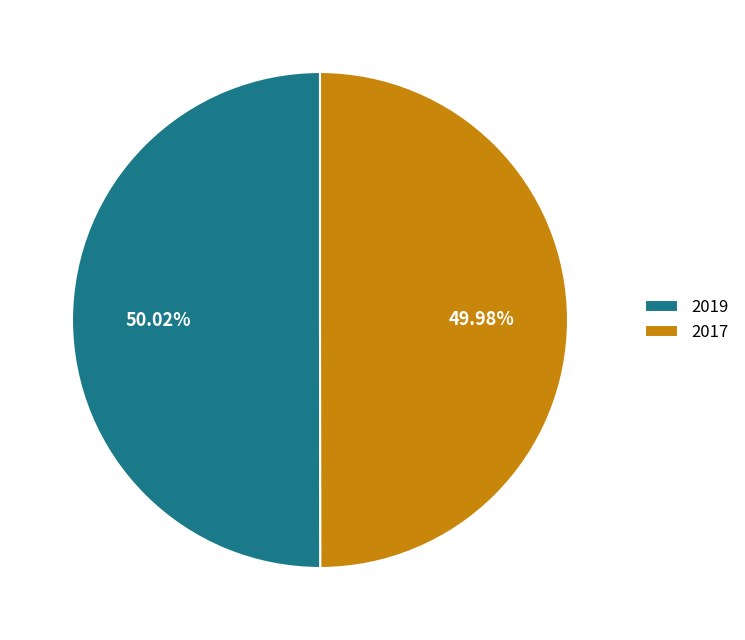

Approximately how many times larger is the value at 2017 compared to 2019?

1.0